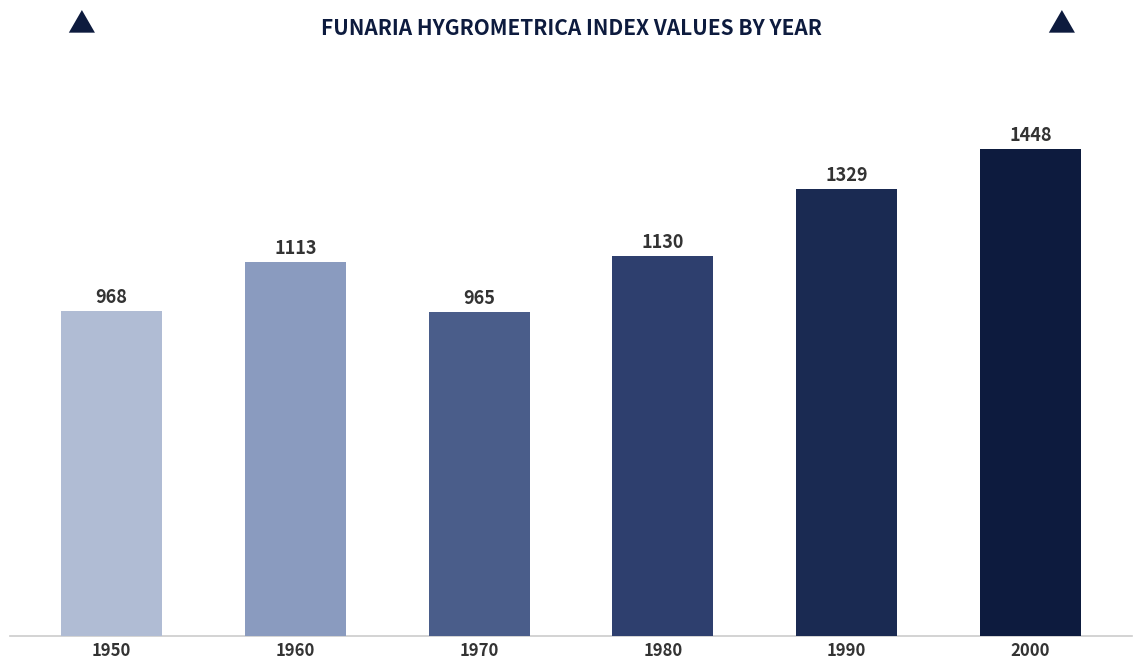

Reading left to right, extract all data points from this chart.

1950=968	1960=1113	1970=965	1980=1130	1990=1329	2000=1448